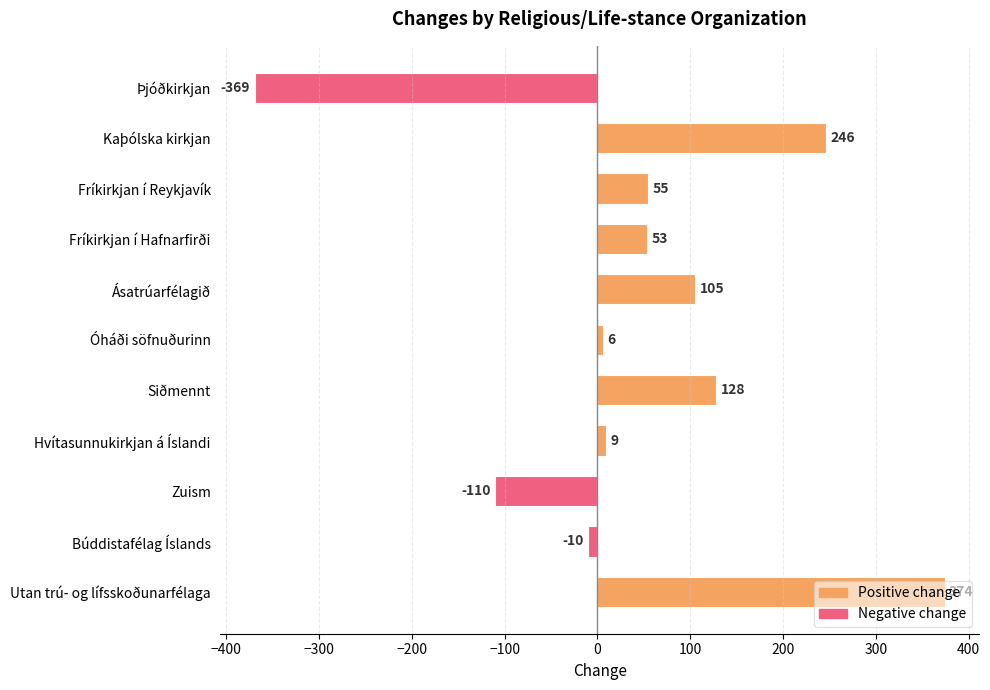

What is the label of the 8th bar from the top?

Hvítasunnukirkjan á Íslandi